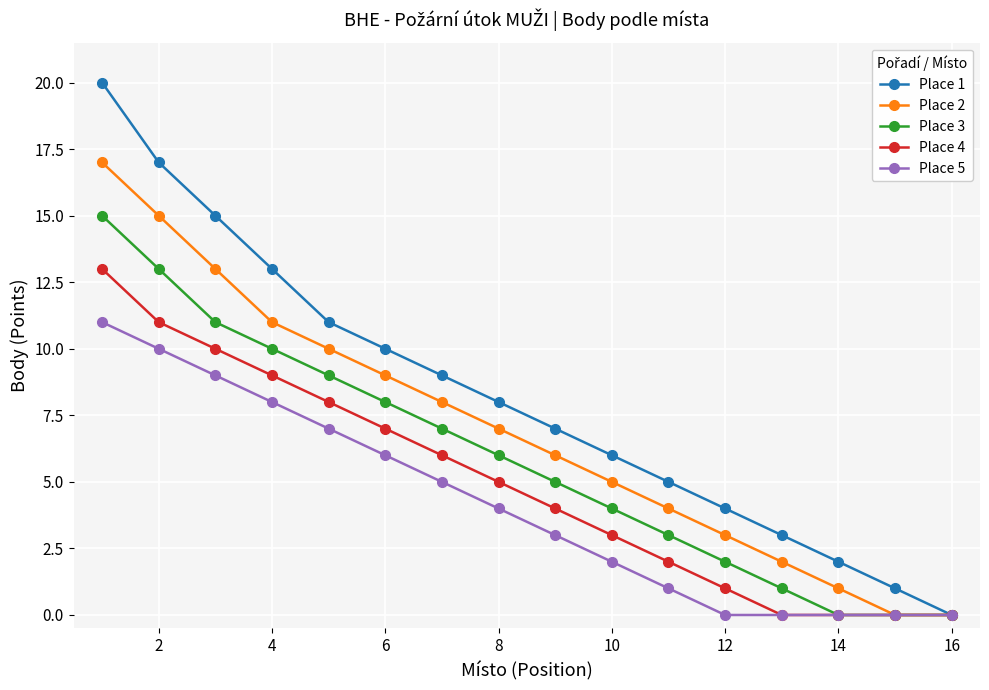

Which series has the largest total across all categories?

Place 1